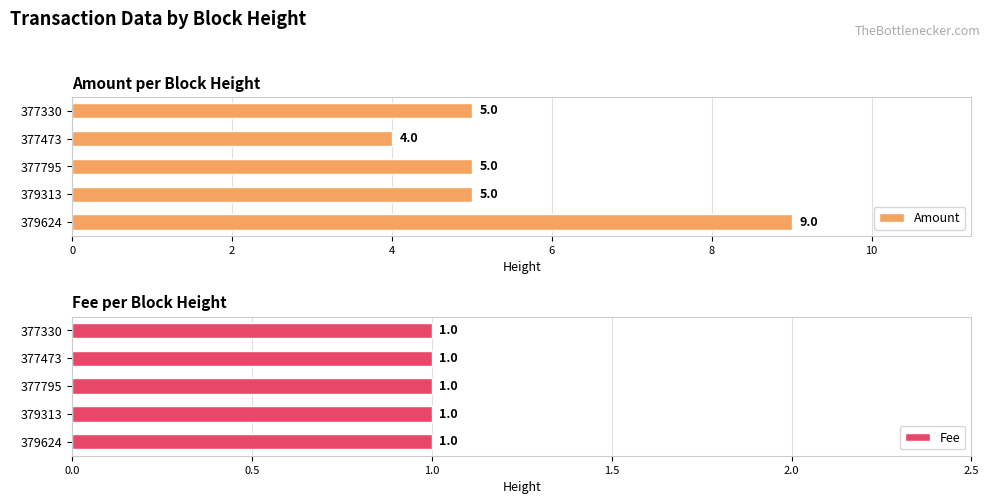

The Amount series shows 1 at 377795. True or false?

False